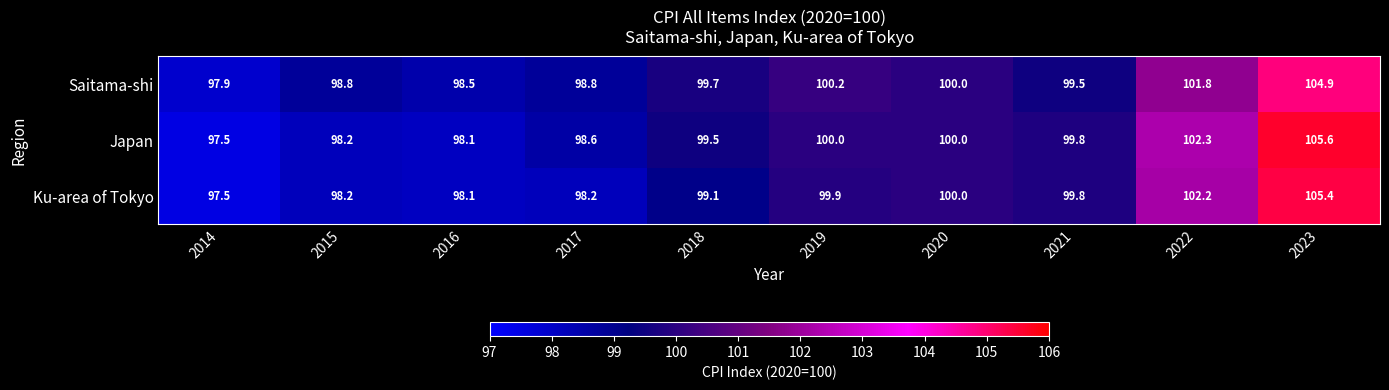

What is the greatest value displayed?

105.6